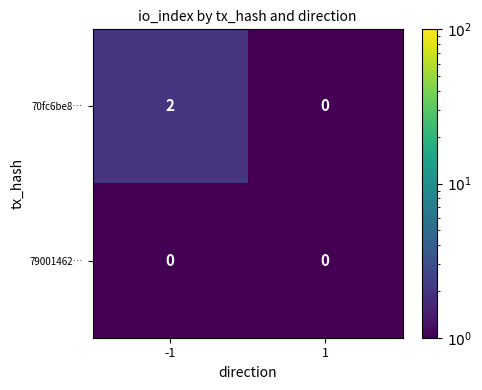

How many distinct data groups are displayed?

2